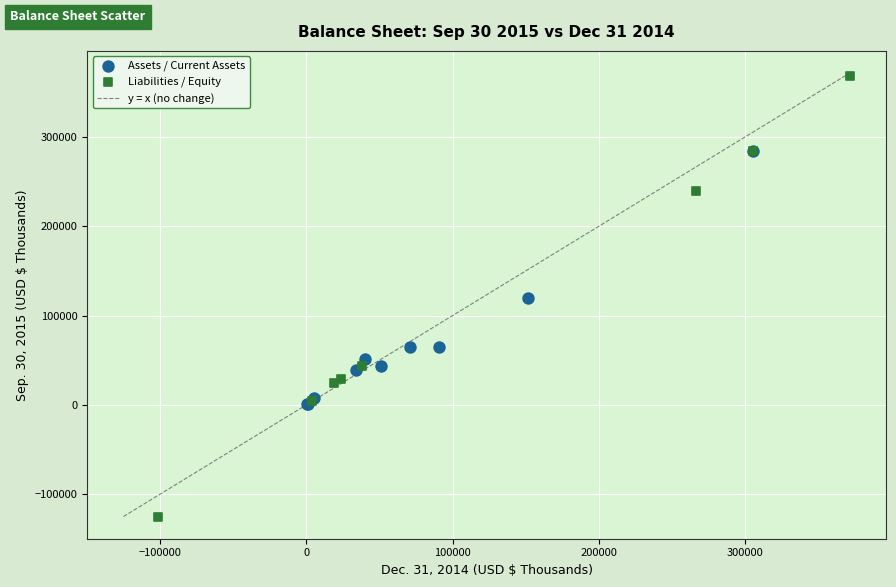

Which series contains the lowest Y value?

Liabilities / Equity